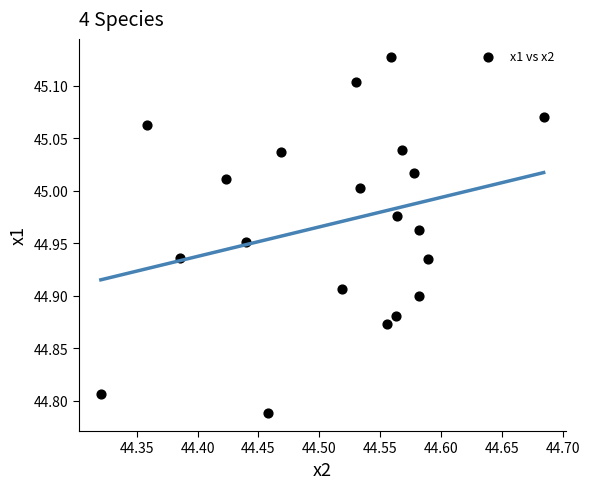

What is the range of X values (max minus min)?

0.4